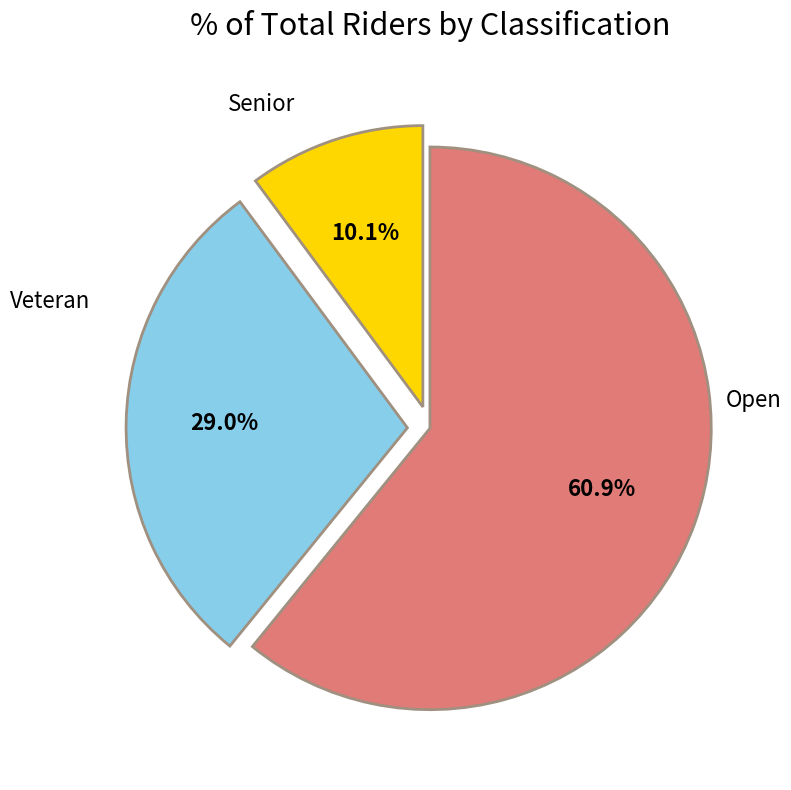

How many segments does this pie chart have?

3